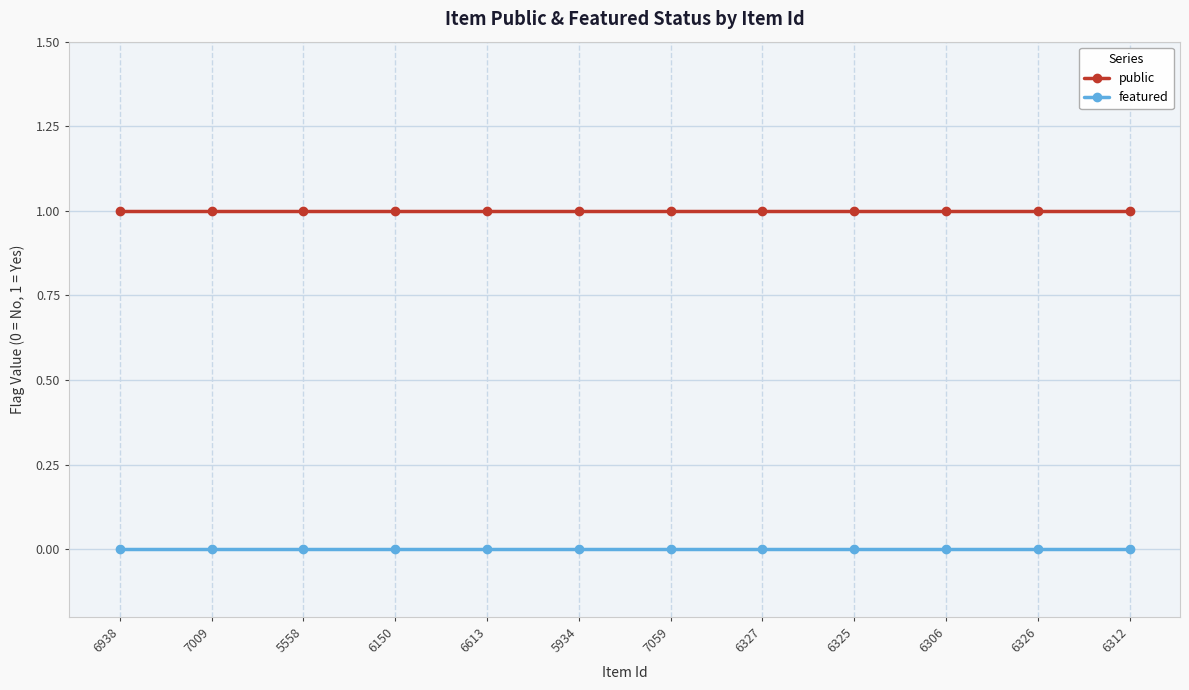

What position from the left is 6327?

8